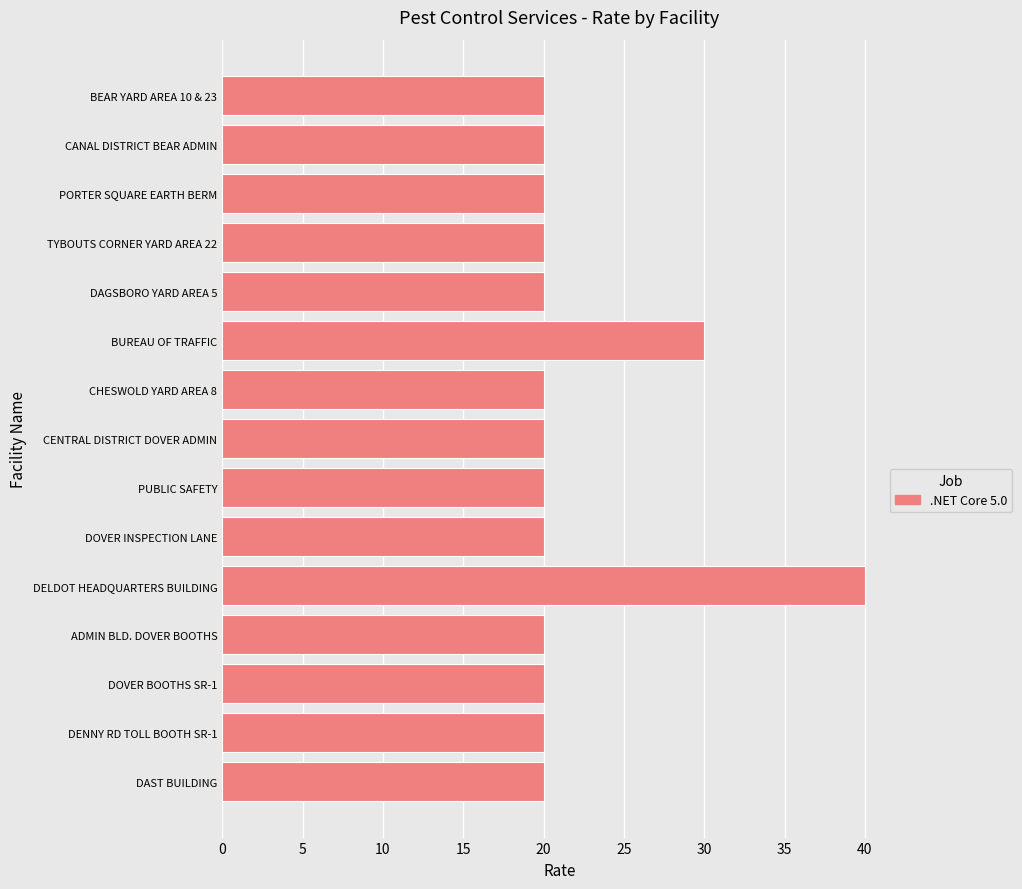

What is the smallest value displayed?

20